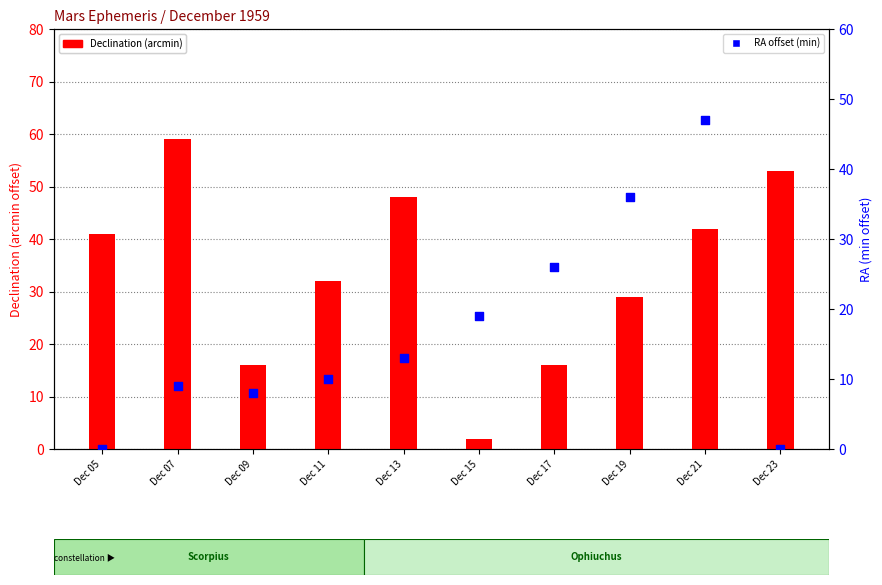

At which category is the sum across all series the highest?

Dec 21